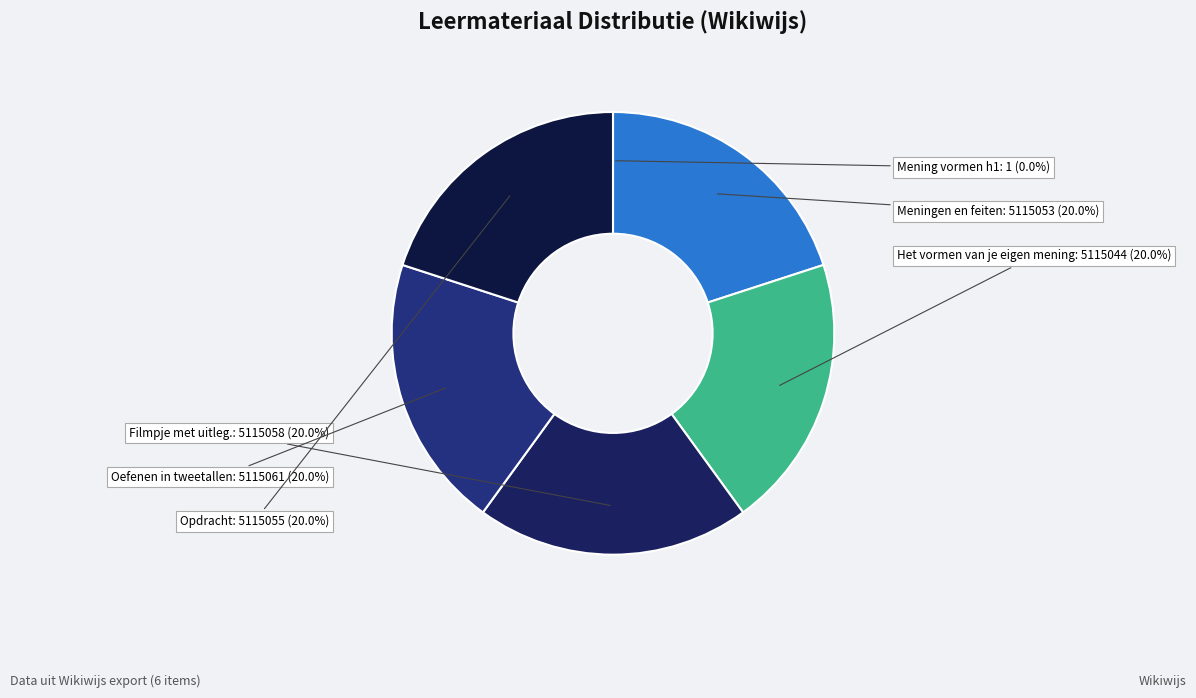

Is the sum of Het vormen van je eigen mening and Opdracht greater than half?

No